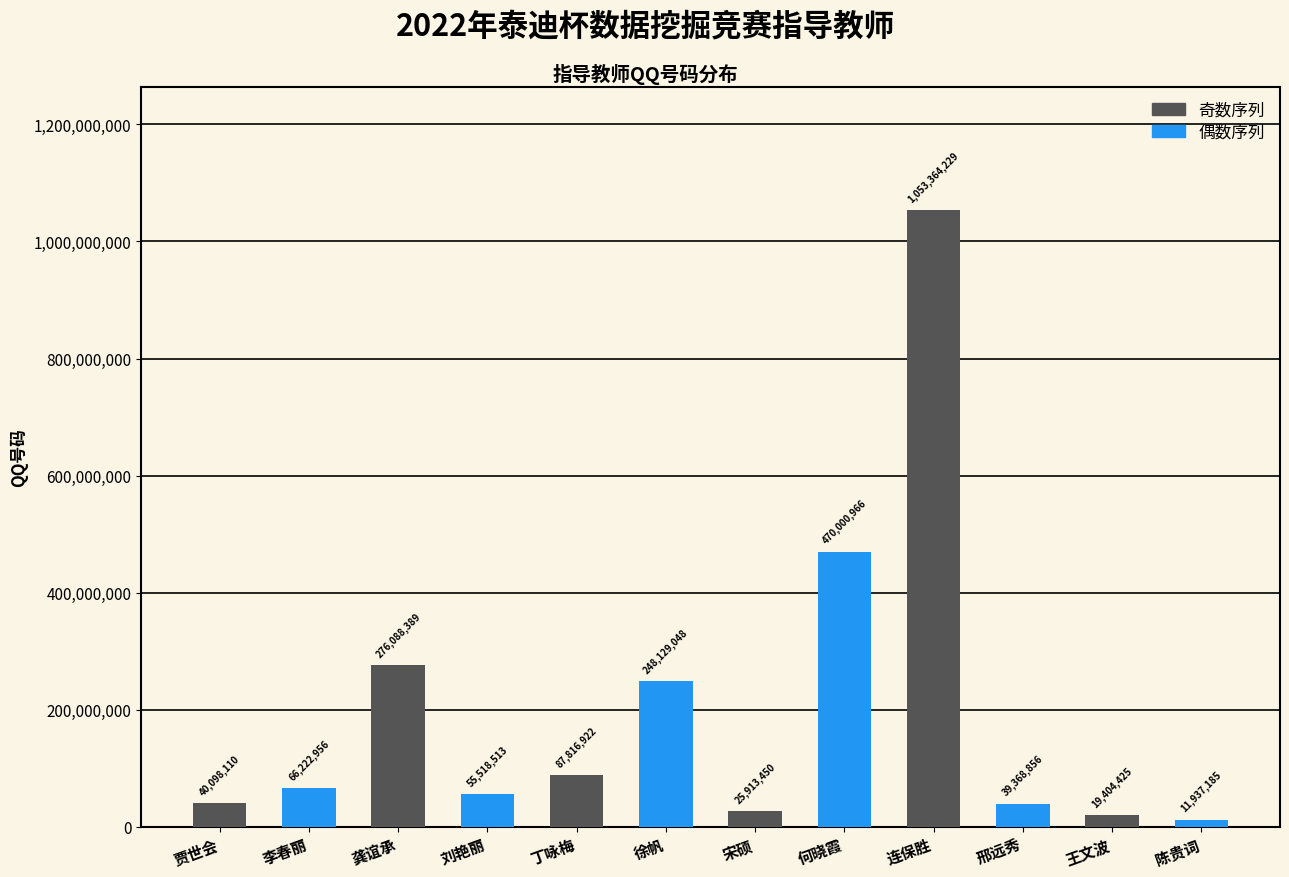

What is the label of the 3rd bar from the right?

邢远秀